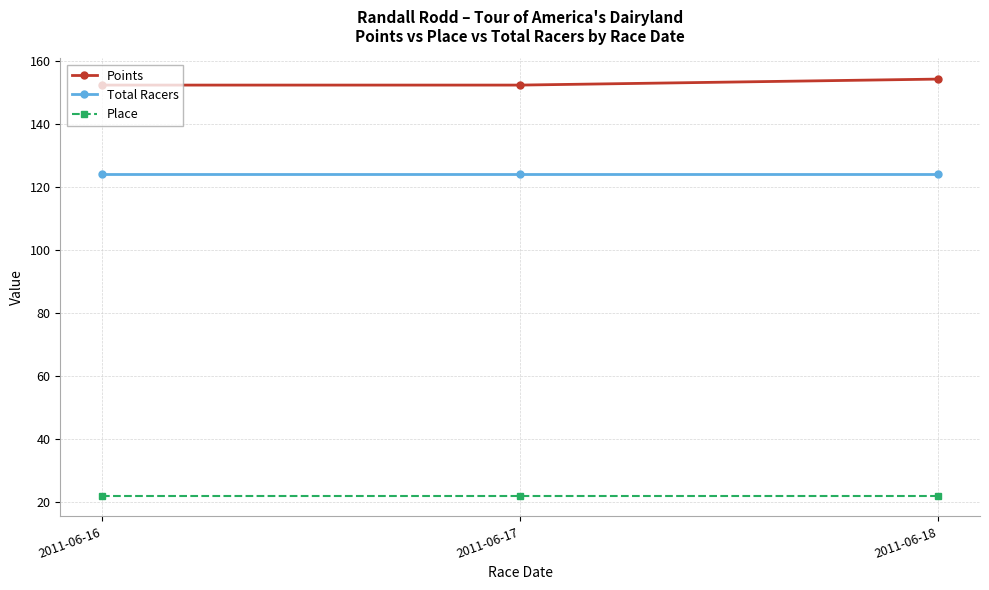

What is the difference between the highest and lowest values at 2011-06-17?

130.3